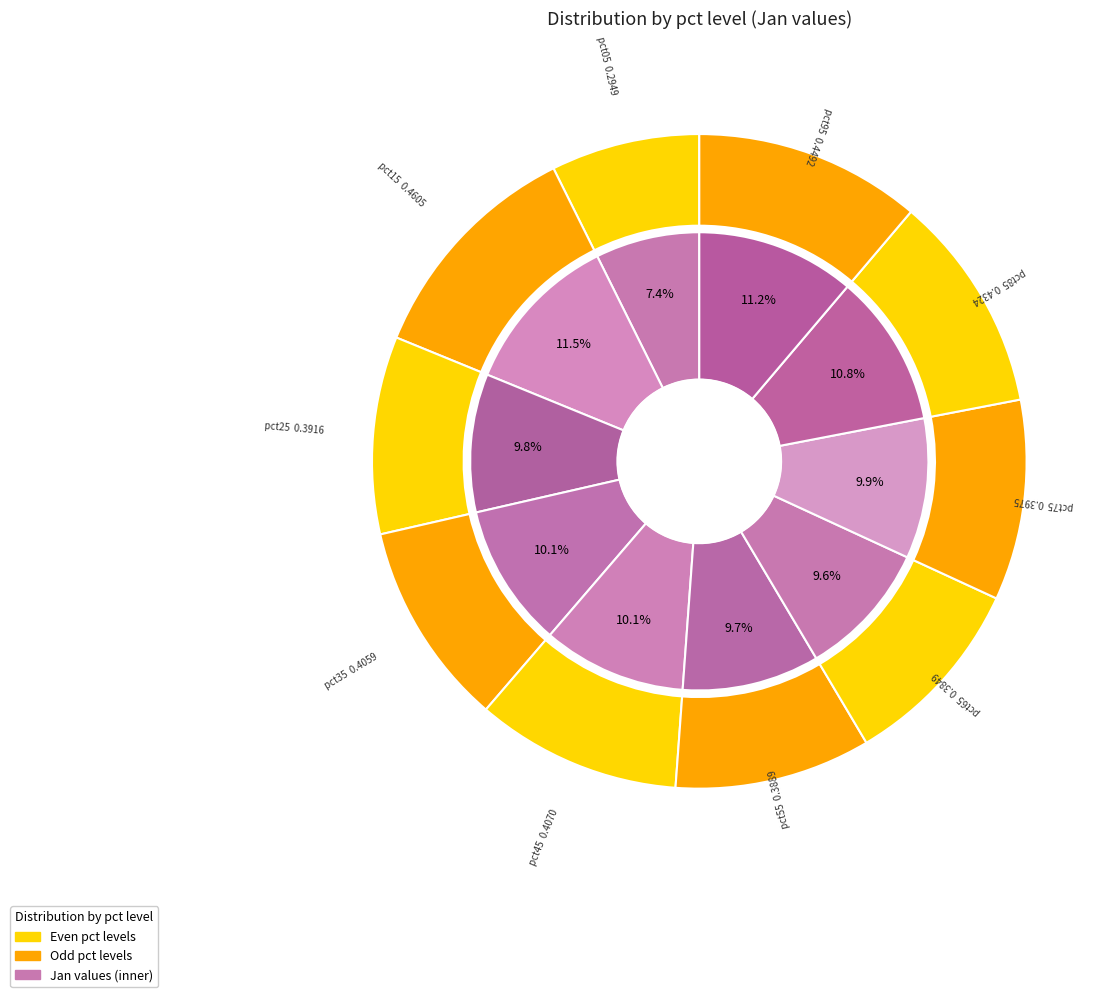

What portion of the pie excludes pct35?

89.9%